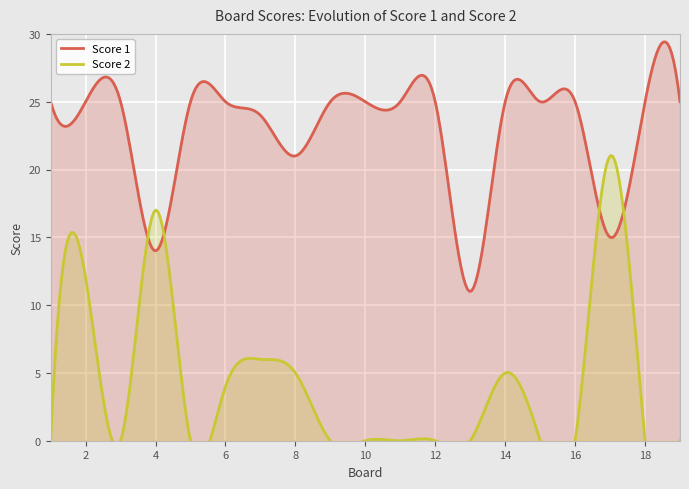

Is it true that Score 1 equals 21 at 8?

True